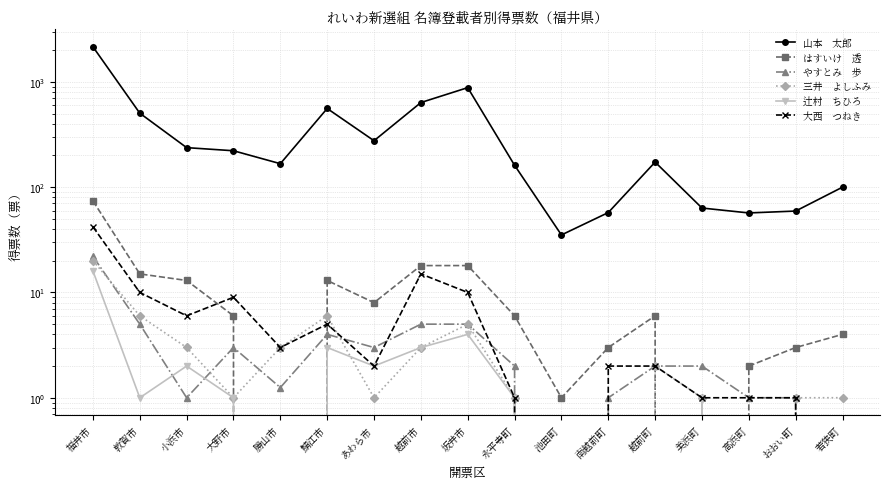

At which label is 辻村　ちひろ closest to 8?

坂井市